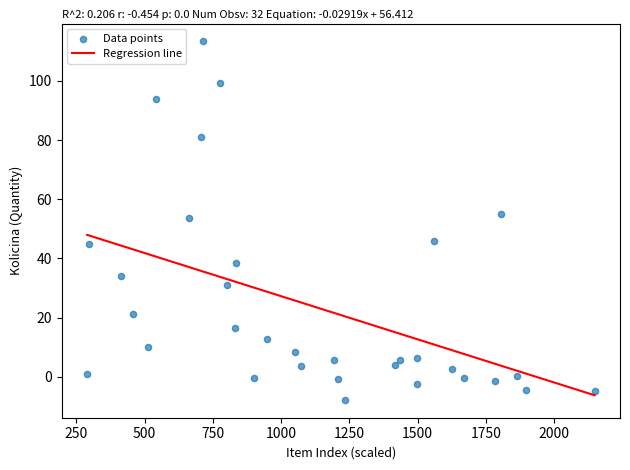

What is the range of X values (max minus min)?

1858.4